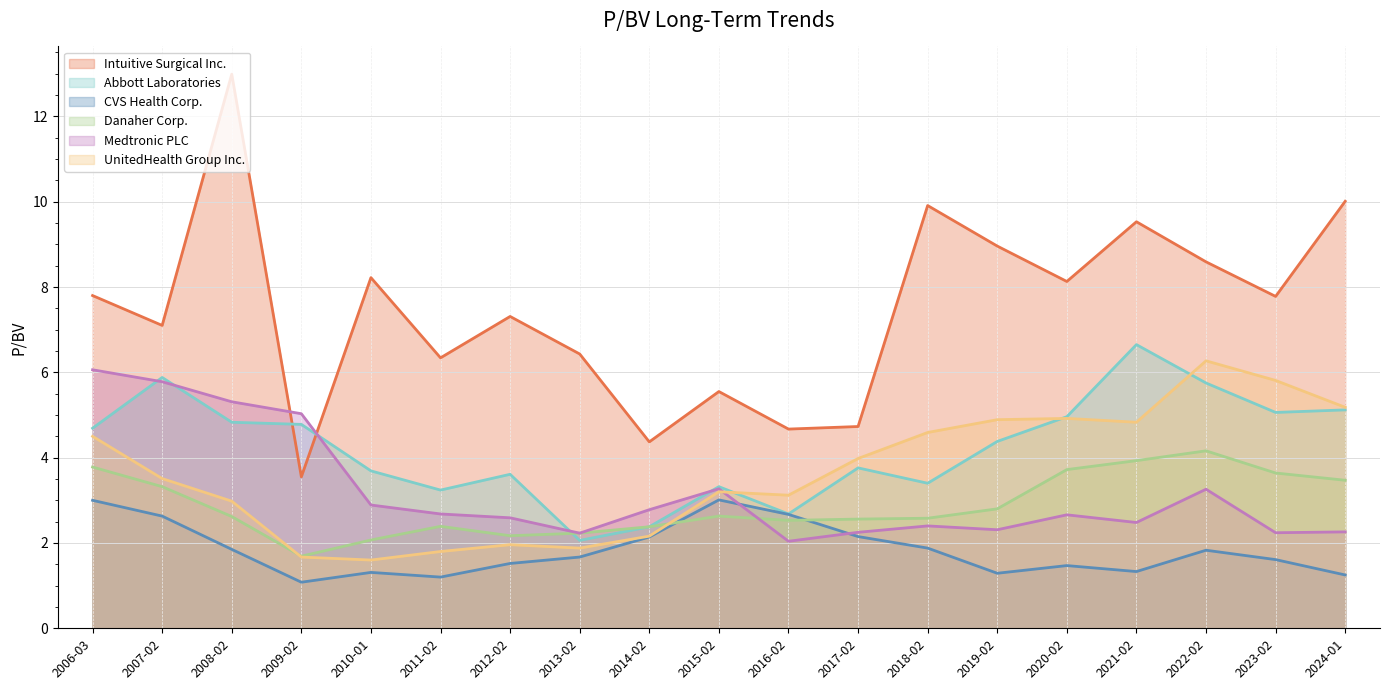

What is the value of the UnitedHealth Group Inc. point at the 10th from the left?

3.2